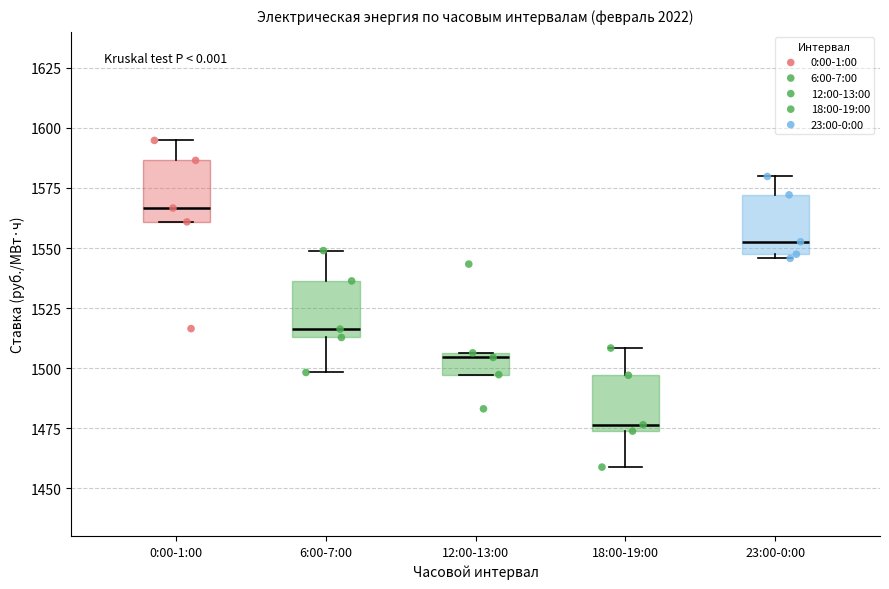

Reading left to right, transcribe this box plot: for each box, give where its median line is, the range the box spans, and where its two whiskers end, as read against the y-axis. The values are not printed on the chart, so give them approximately, as read against the axis.

0:00-1:00: median 1565, box 1560 to 1585, whiskers 1560 to 1595
6:00-7:00: median 1515 (just above the box's lower edge), box 1515 to 1535, whiskers 1500 to 1550
12:00-13:00: median 1505 (just below the box's upper edge), box 1495 to 1505, whiskers 1495 to 1505
18:00-19:00: median 1475 (just above the box's lower edge), box 1475 to 1495, whiskers 1460 to 1510
23:00-0:00: median 1555, box 1545 to 1570, whiskers 1545 (just below the box's lower edge) to 1580